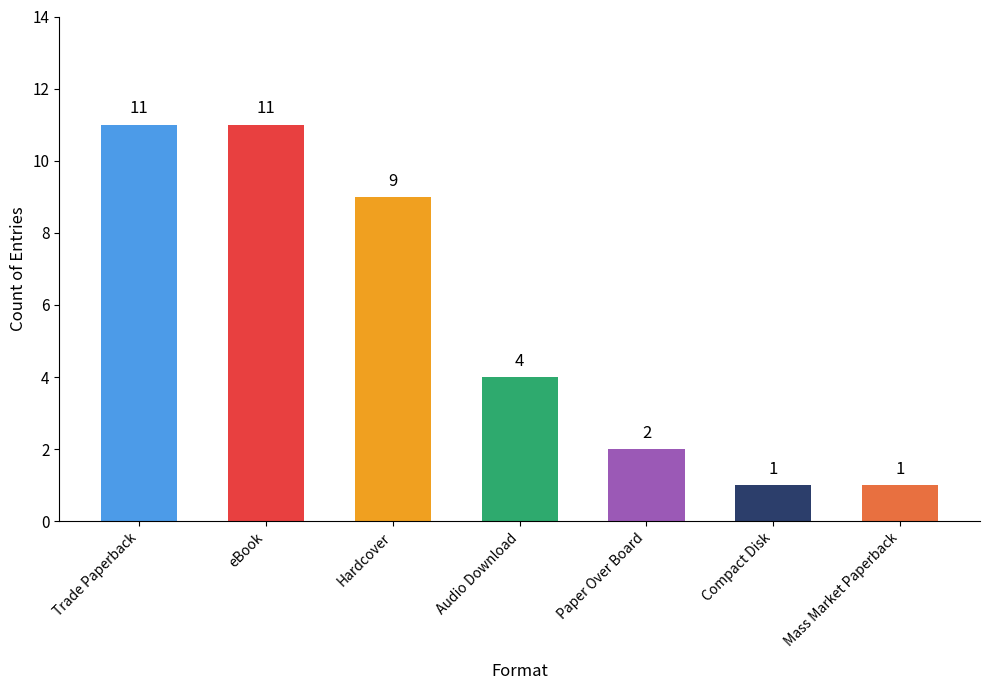

What is the label of the 6th bar from the right?

eBook